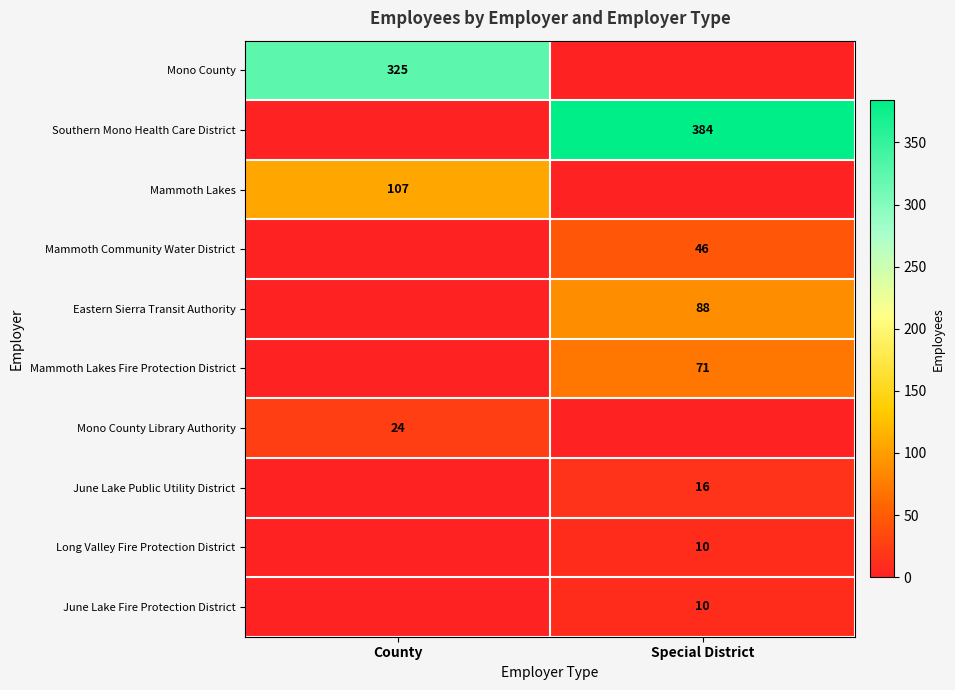

What is the difference between the maximum and minimum values in the Long Valley Fire Protection District series?

10